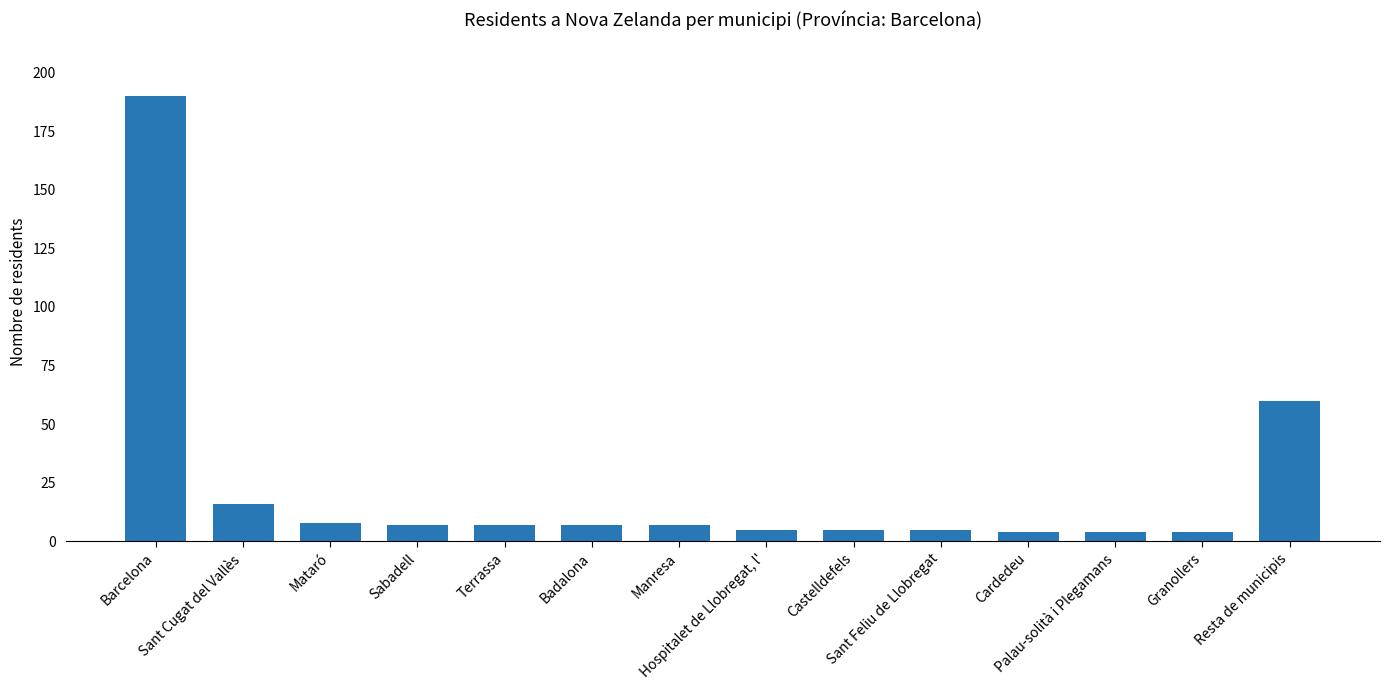

What is the difference between the second highest and second lowest values?

56